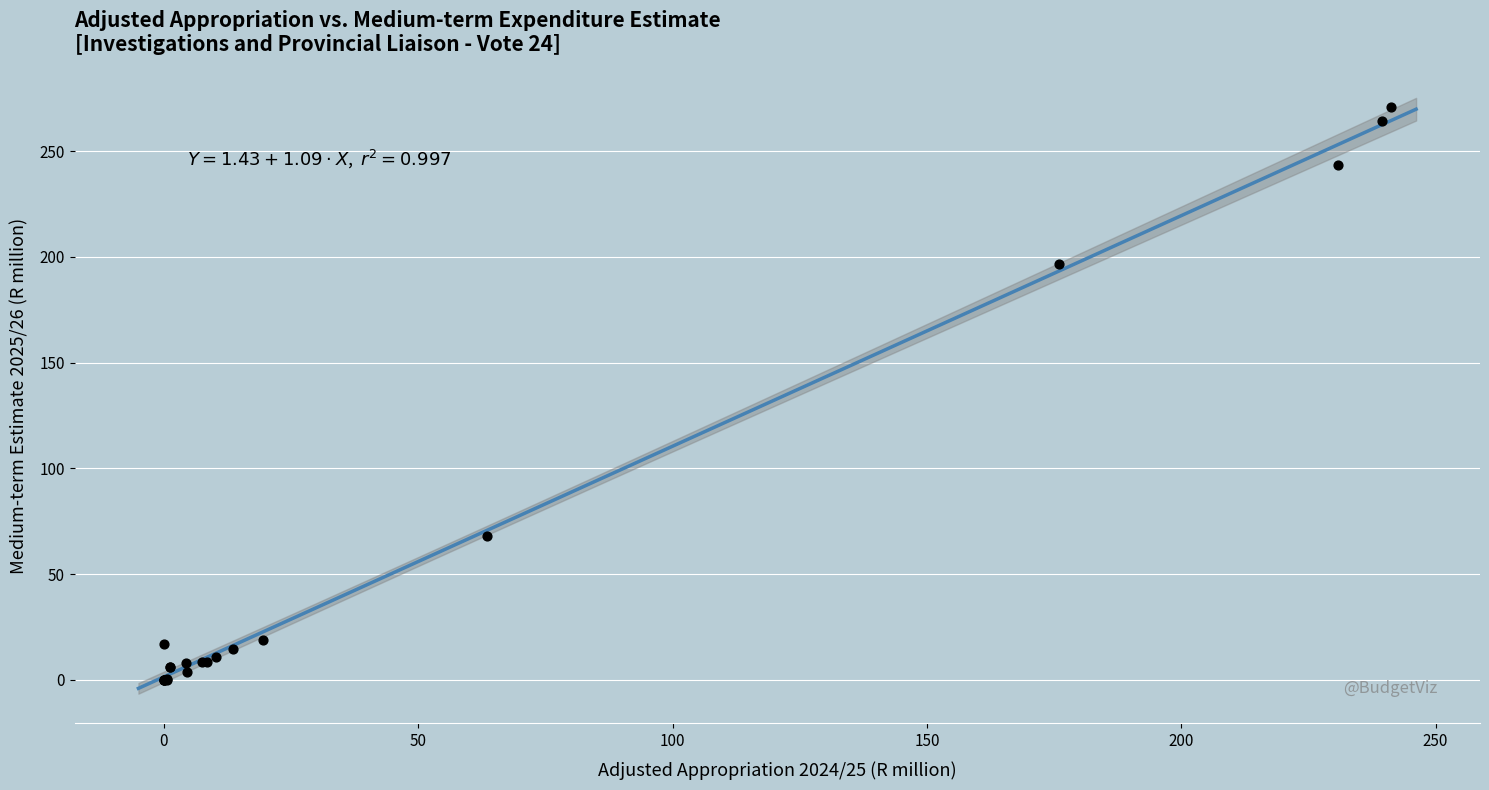

What Y value in the scatter plot is closest to 135?

196.6